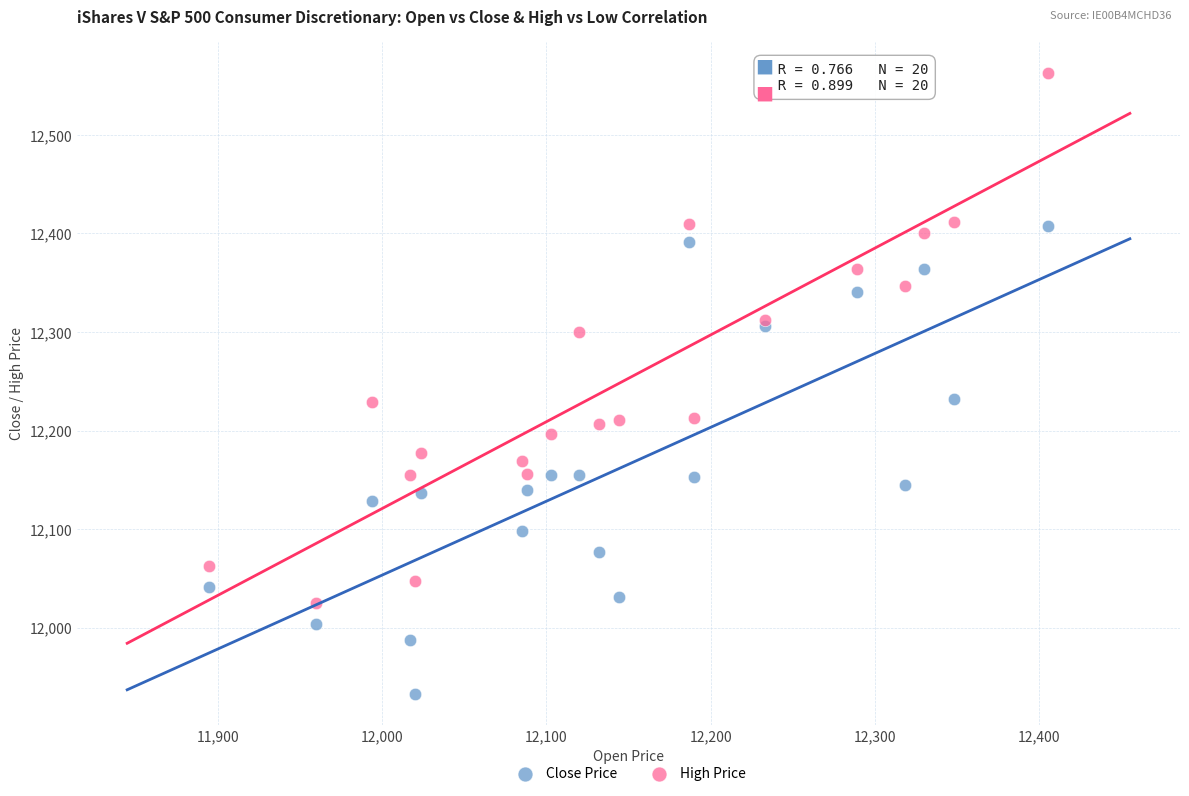

Which series contains the highest Y value?

High Price